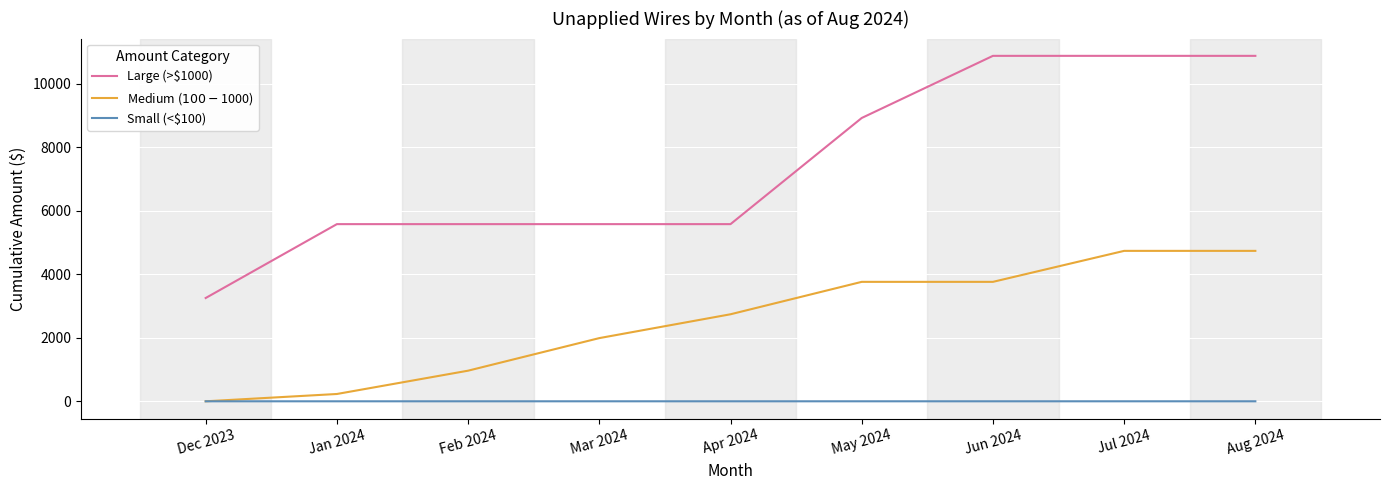

Does the chart display data point markers on the line(s)?

No